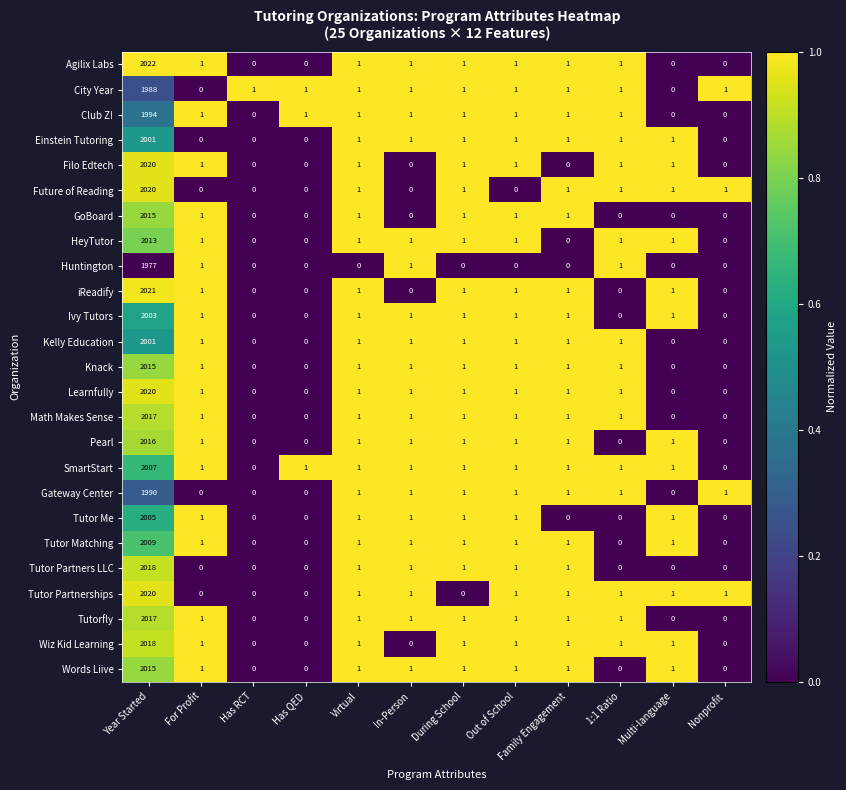

Count the number of data series in this chart.

25